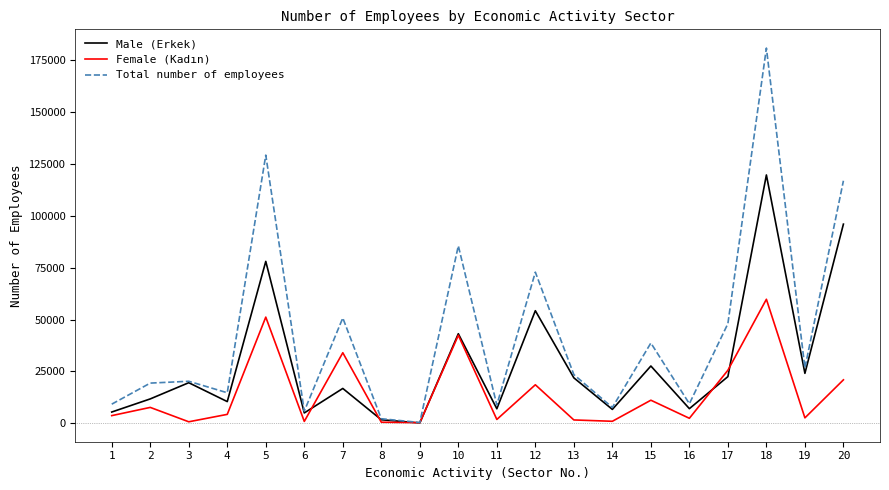

Is the value of Total number of employees at 1 greater than the value of Male (Erkek) at 13?

No